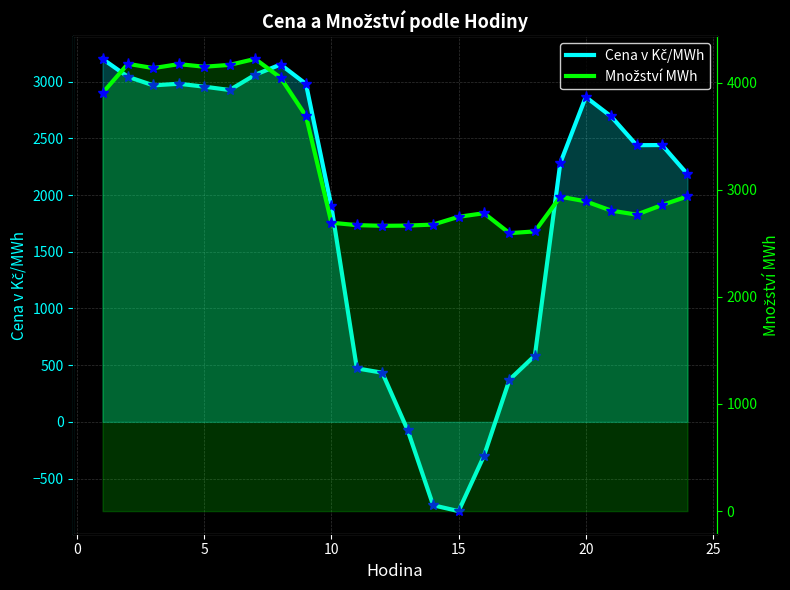

List the series in order of their peak value, lowest first.

Cena v Kč/MWh, Množství MWh